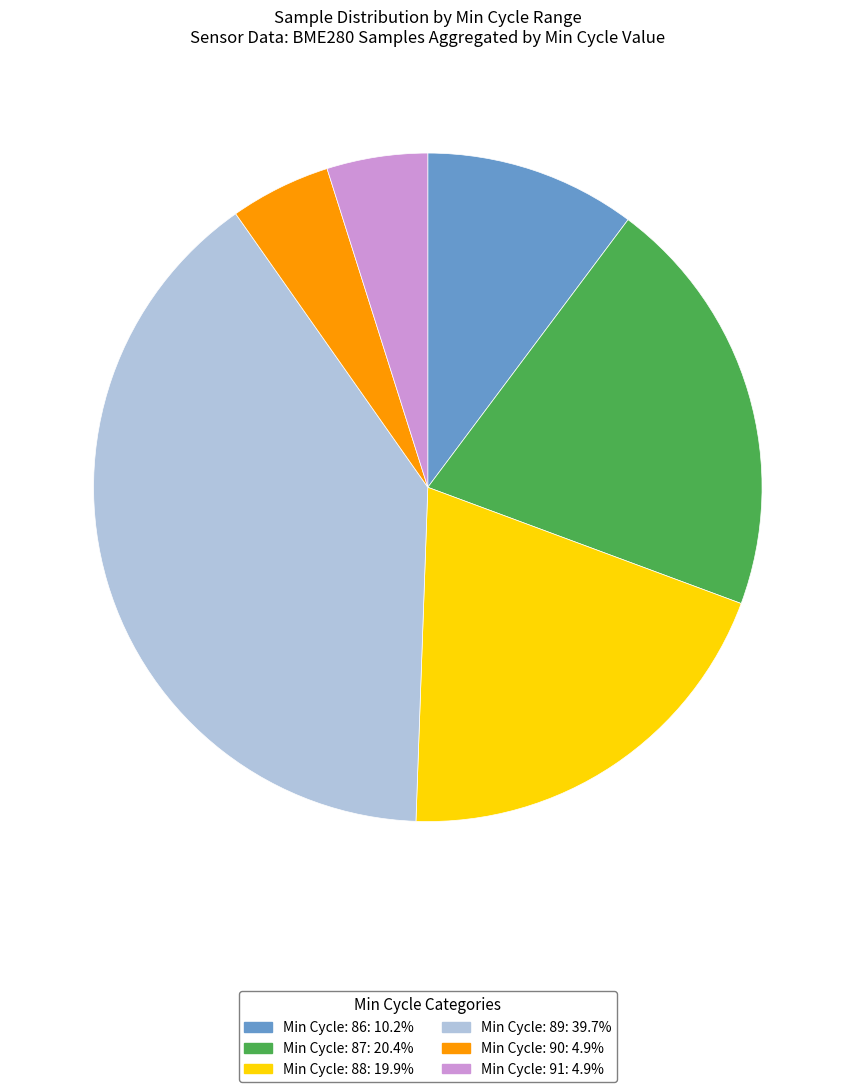

Is there a majority slice in this chart?

No